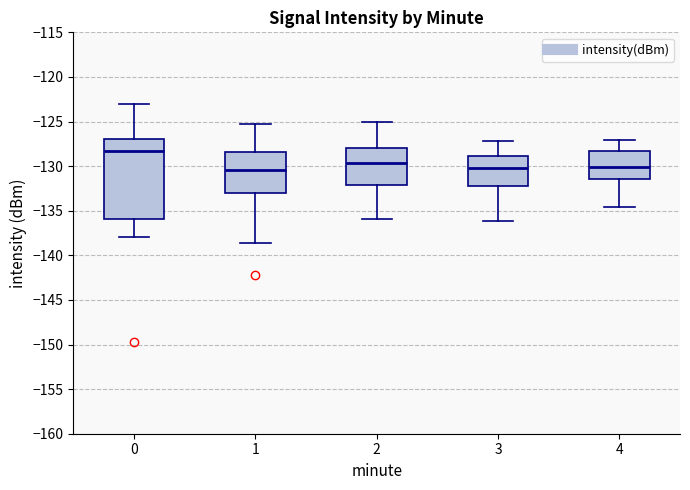

Reading left to right, transcribe this box plot: for each box, give where its median line is, the range the box spans, and where its two whiskers end, as read against the y-axis. The values are not printed on the chart, so give them approximately, as read against the axis.

0: median -128.5, box -136.0 to -127.0, whiskers -138.0 to -123.0
1: median -130.5, box -133.0 to -128.5, whiskers -138.5 to -125.0
2: median -129.5, box -132.0 to -128.0, whiskers -136.0 to -125.0
3: median -130.0, box -132.5 to -129.0, whiskers -136.0 to -127.0
4: median -130.0, box -131.5 to -128.0, whiskers -134.5 to -127.0